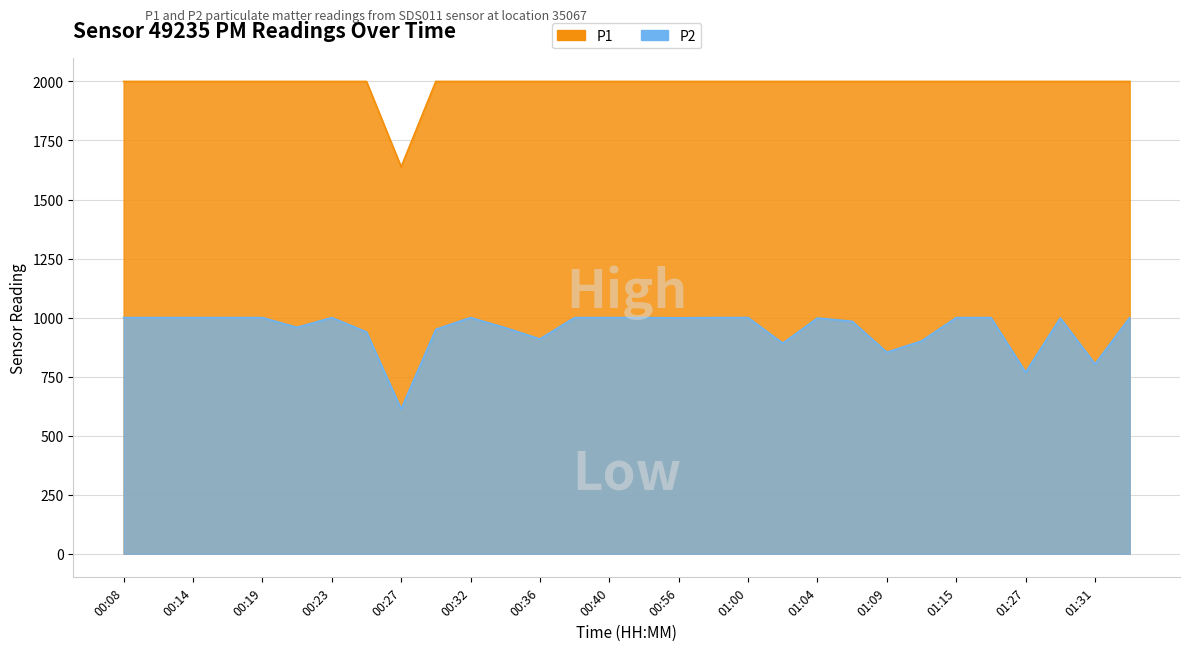

What is the label of the 8th point from the right?

01:09